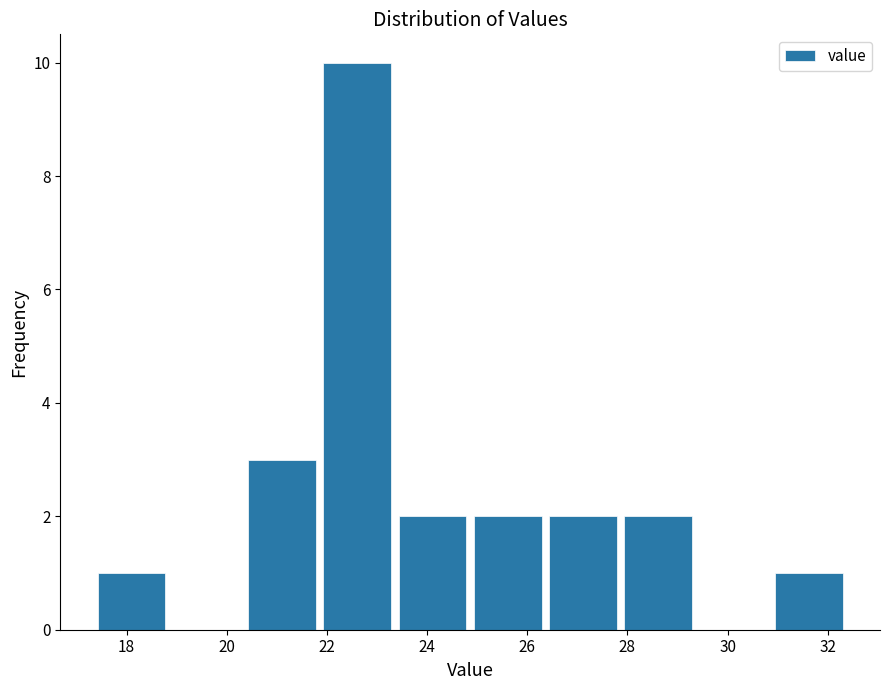

What is the height of the bar covering 26.4 to 28.0 on the x-axis? Neither the bar edges nor the heights are printed on the chart, so give them approximately, as read against the axes.

2